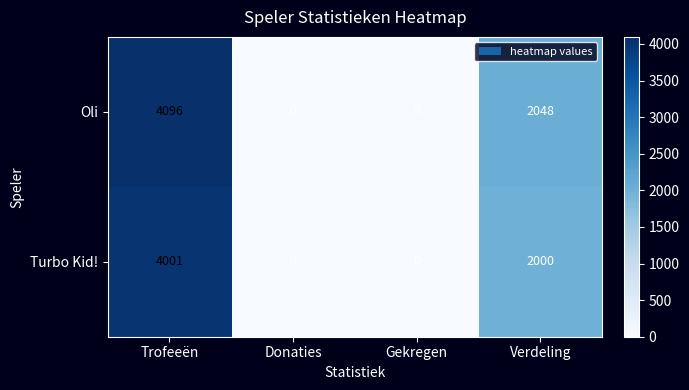

Which series has the largest range (max minus min)?

Oli